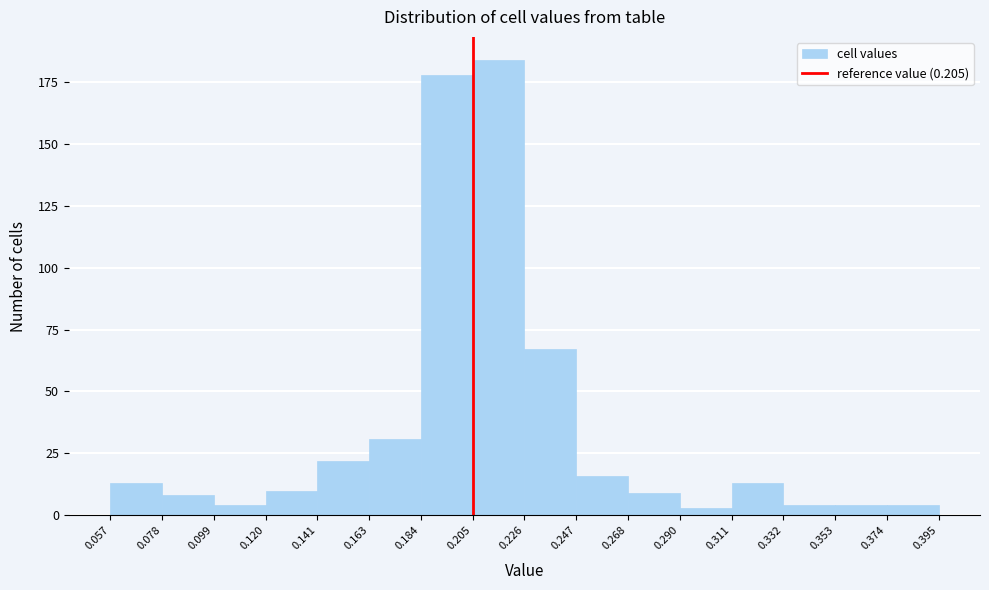

Reading left to right, transcribe this chart: for each bar, give the range it covers on the x-axis and its height. The values are not printed on the chart, so give them approximately, as read against the axis.

0.057 to 0.078: 15
0.078 to 0.099: 10
0.099 to 0.120: under 5
0.120 to 0.141: 10
0.141 to 0.163: 20
0.163 to 0.184: 30
0.184 to 0.205: 180
0.205 to 0.226: 185
0.226 to 0.247: 65
0.247 to 0.268: 15
0.268 to 0.290: 10
0.290 to 0.311: under 5
0.311 to 0.332: 15
0.332 to 0.353: under 5
0.353 to 0.374: under 5
0.374 to 0.395: under 5